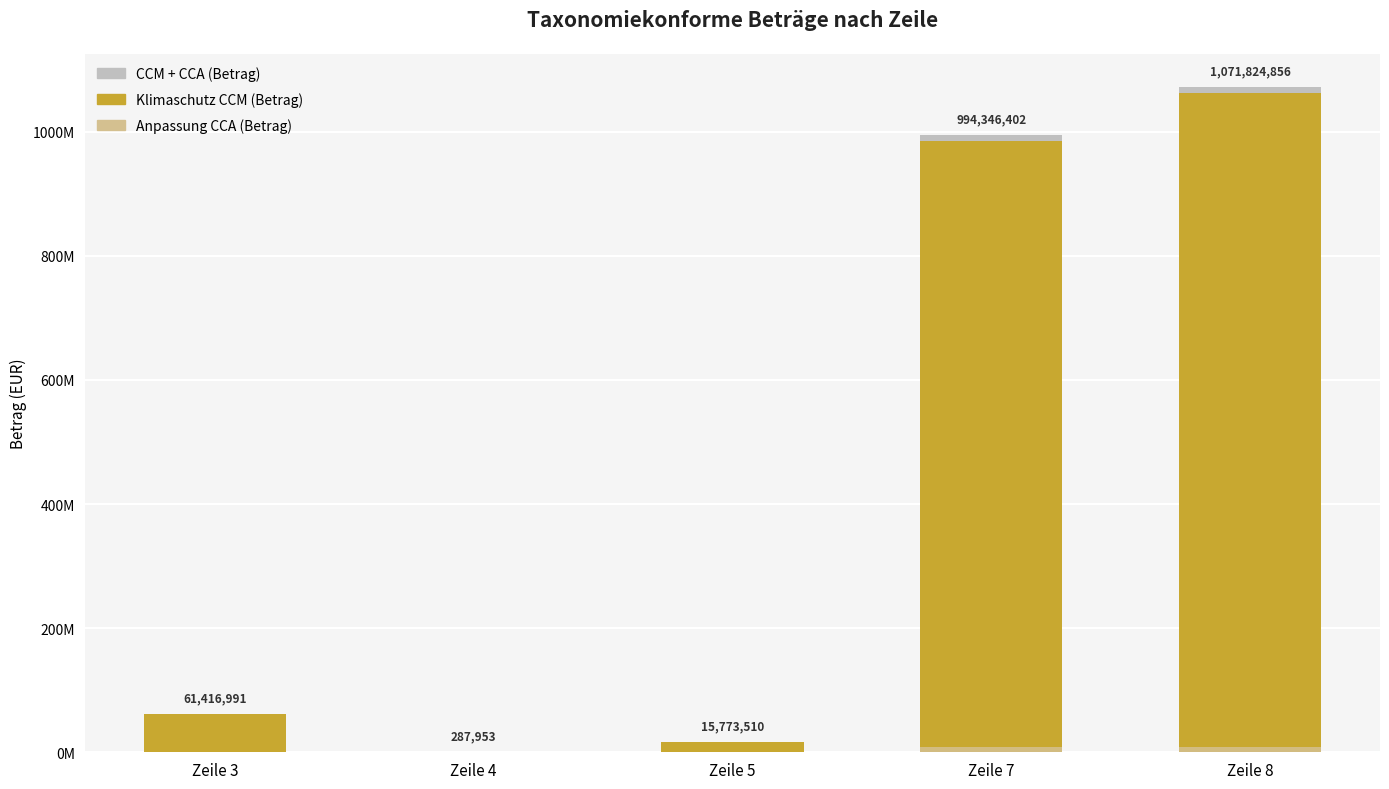

What is the value of the CCM + CCA (Betrag) bar at the 4th from the left?

994346401.6